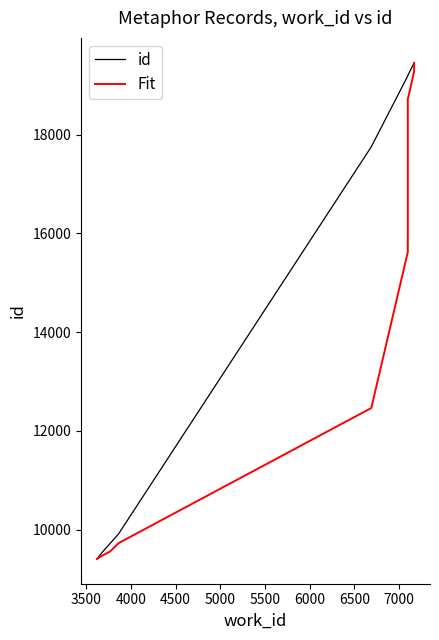

What is the maximum value for Fit?

19452.0